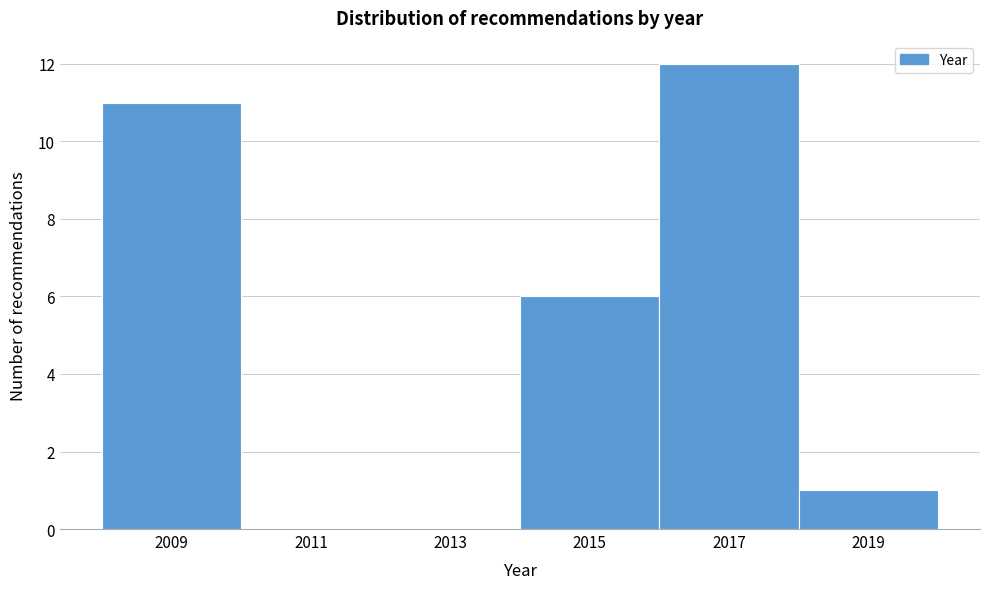

Reading left to right, extract all data points from this chart.

2009=11	2011=0	2013=0	2015=6	2017=12	2019=1